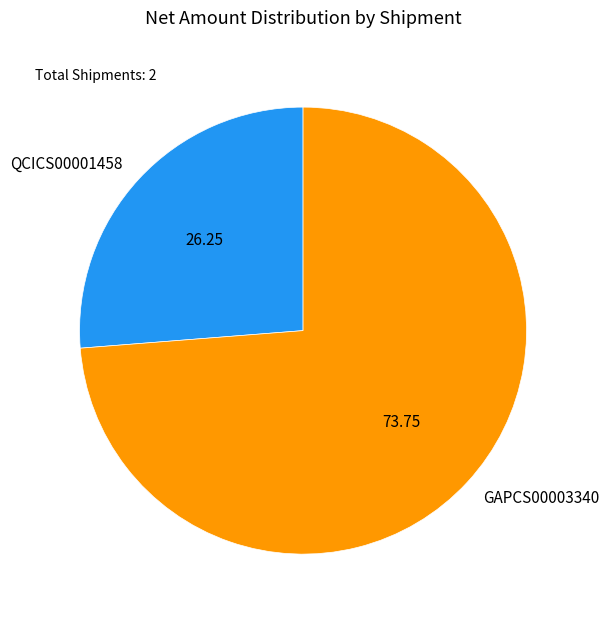

What is the majority slice?

GAPCS00003340